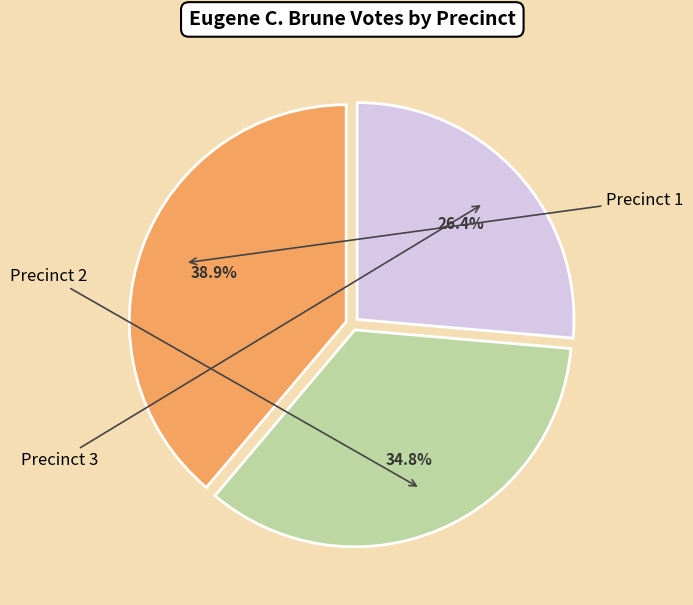

Which slice is the largest?

Precinct 1